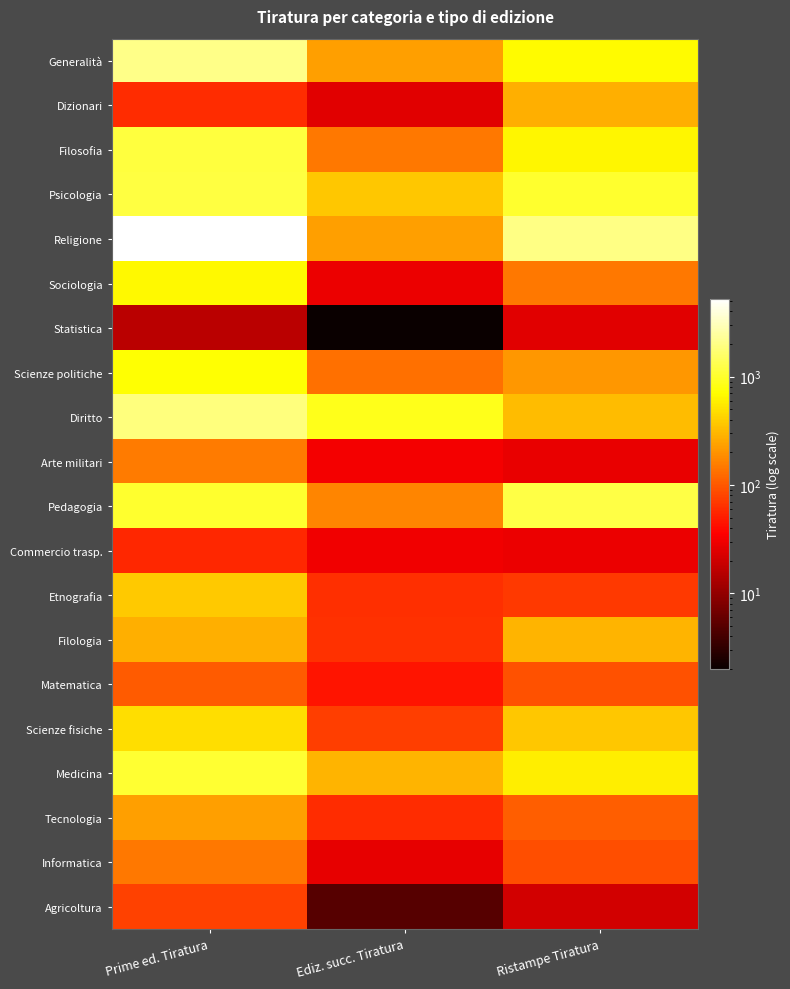

Between Ediz. succ. Tiratura and Prime ed. Tiratura, which is larger?

Prime ed. Tiratura